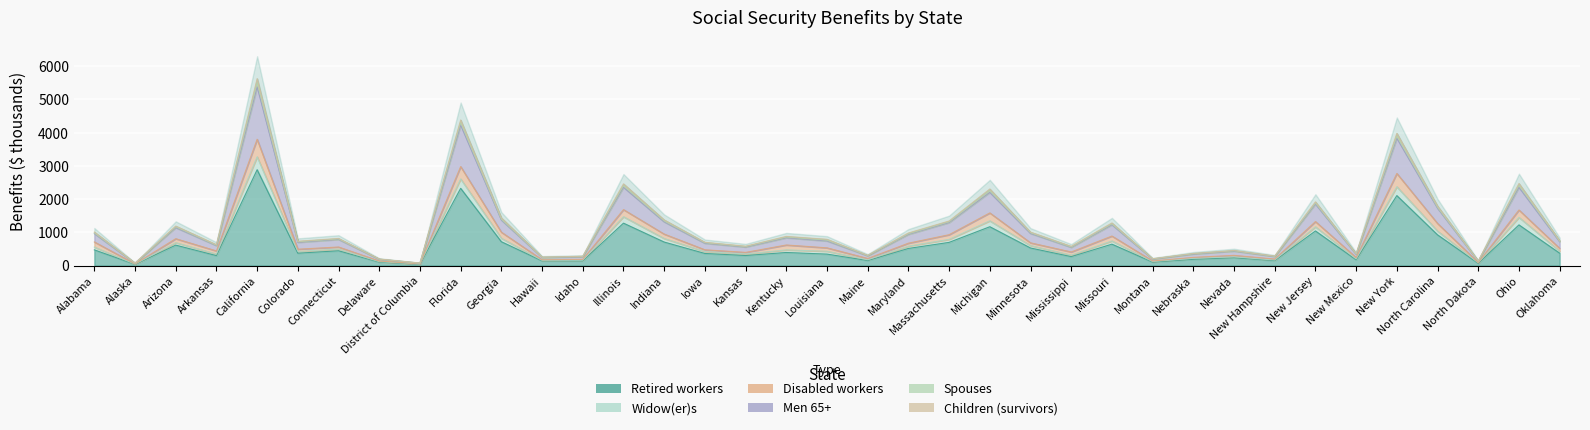

True or false: Disabled workers and Children (survivors) cross at least once.

False